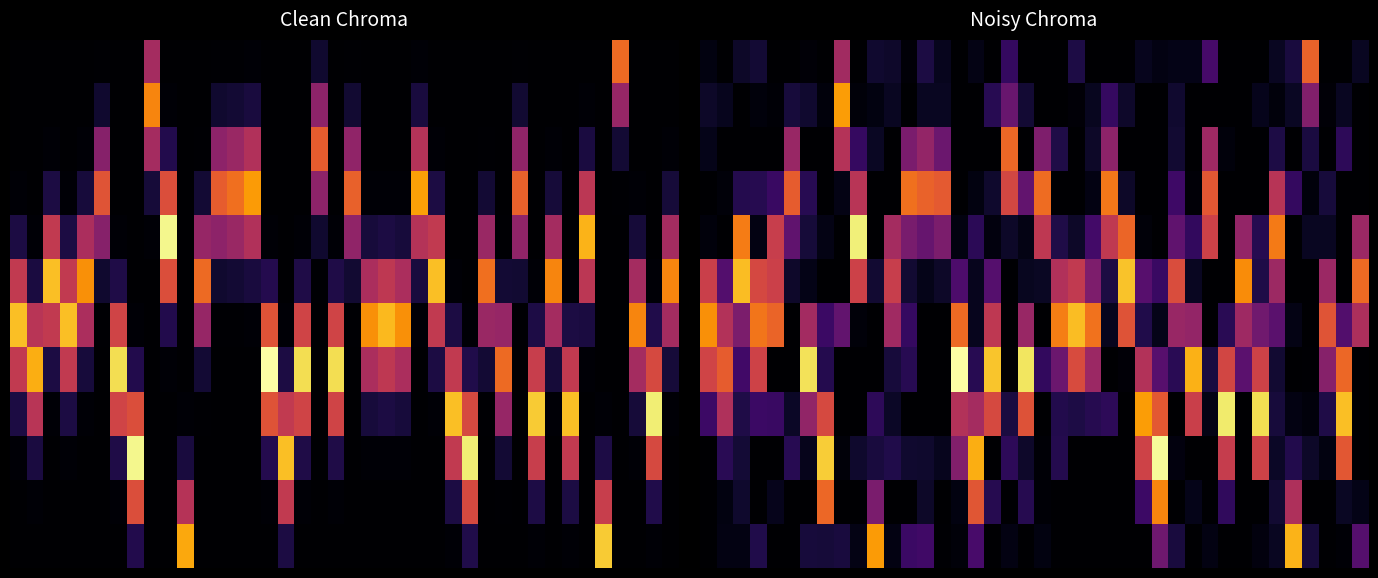

What is the total value across all series at 26?

204.3